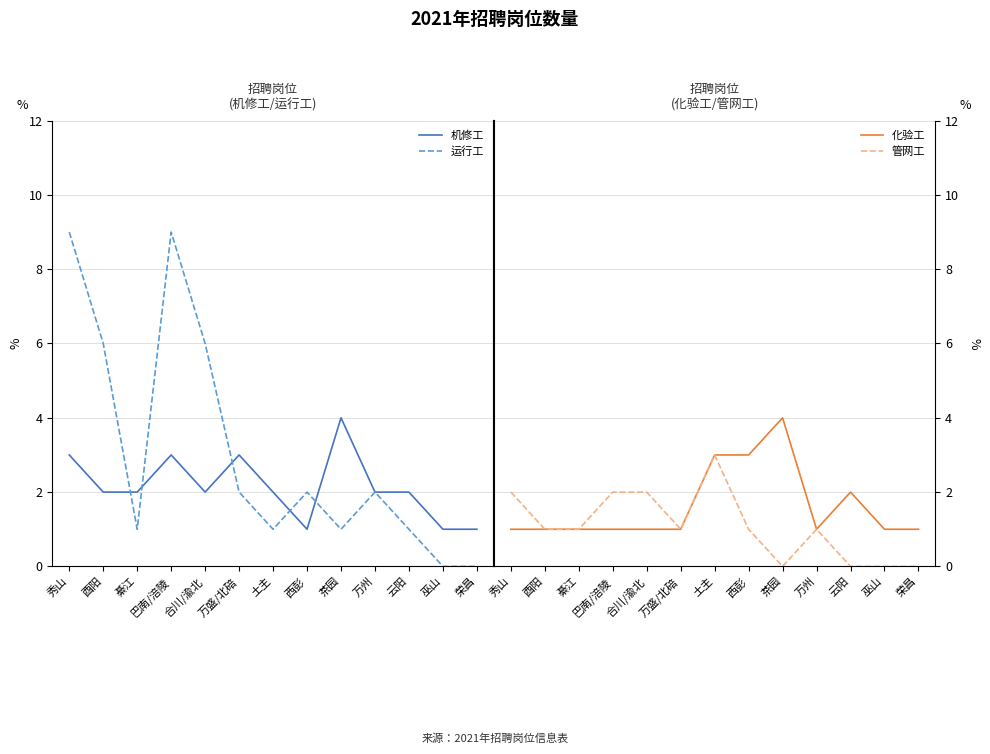

Is the value of 运行工 at 酉阳 greater than the value of 化验工 at 巫山?

Yes